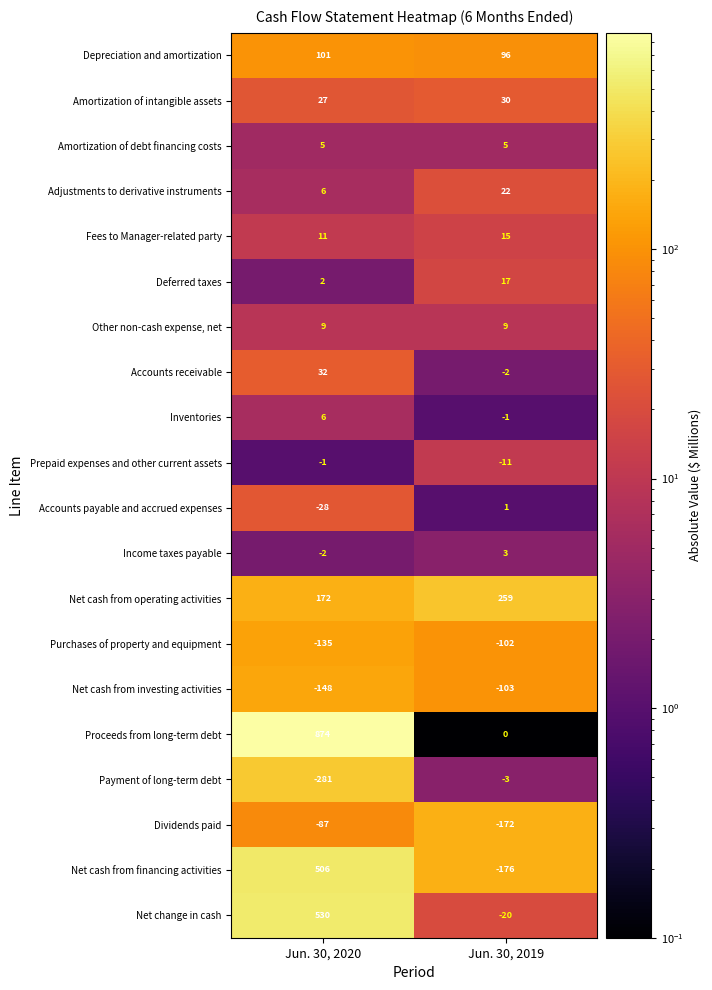

Which series has the widest spread of values?

Proceeds from long-term debt